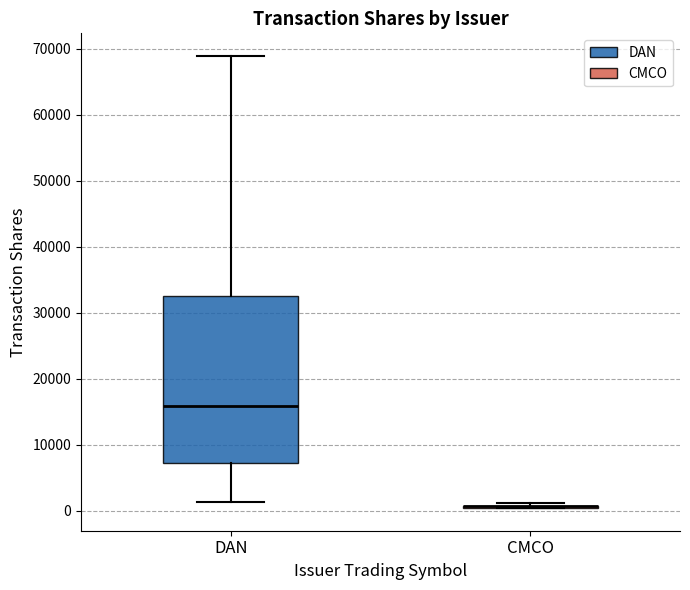

Where does the upper whisker of the box for DAN end on the y-axis? The values are not printed on the chart, so give them approximately, as read against the axis.

69000